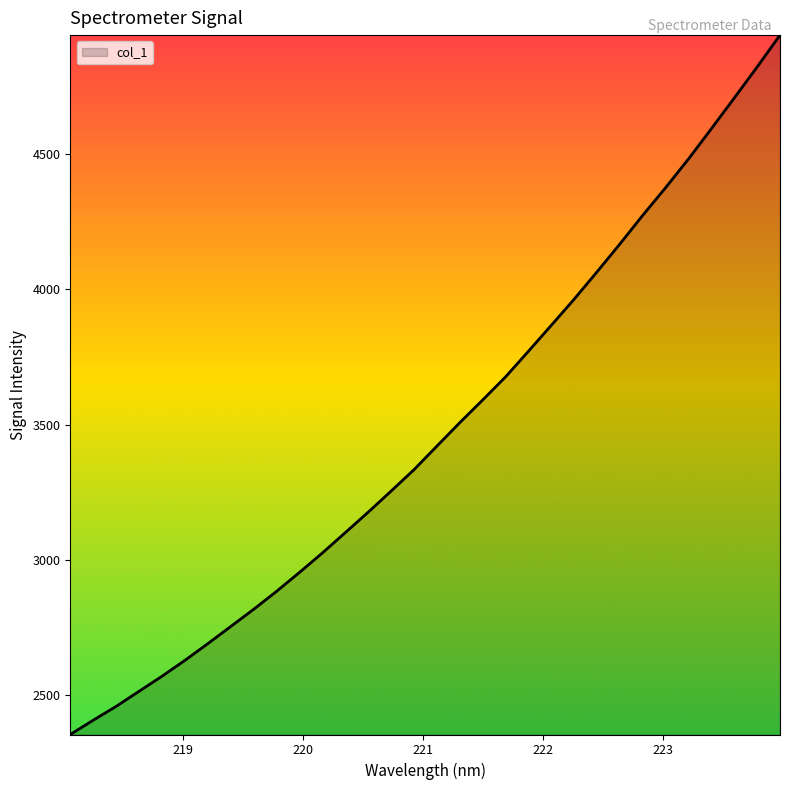

True or false: there are more than 2 points higher than both neighbors.

False